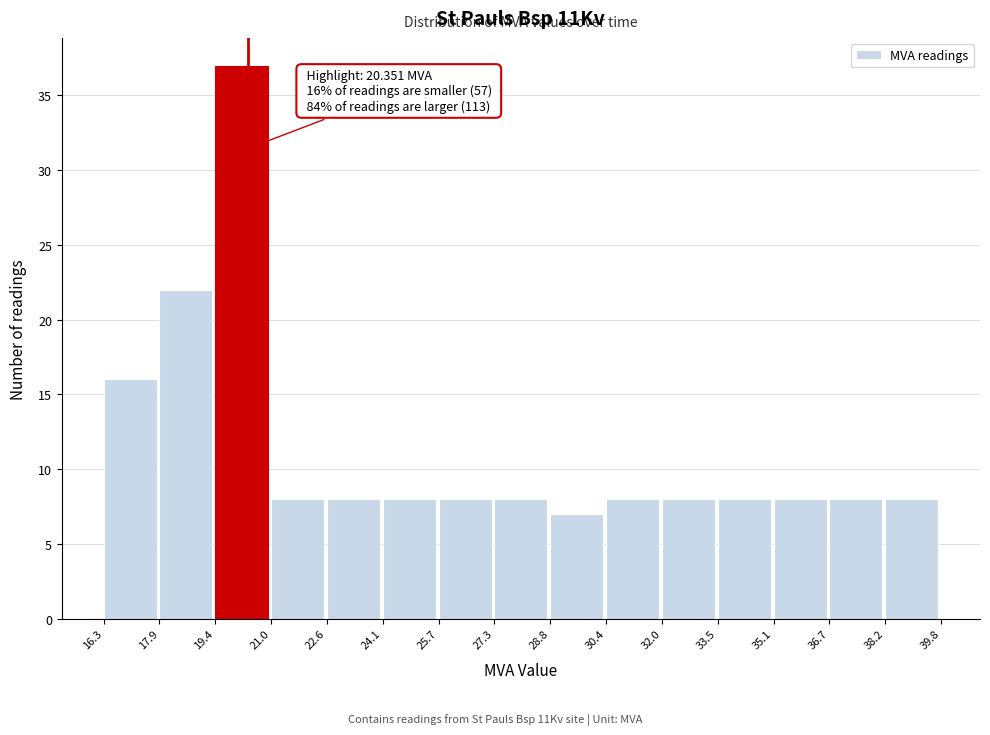

Over which range of the x-axis is the bar tallest?

19.4 to 21.0